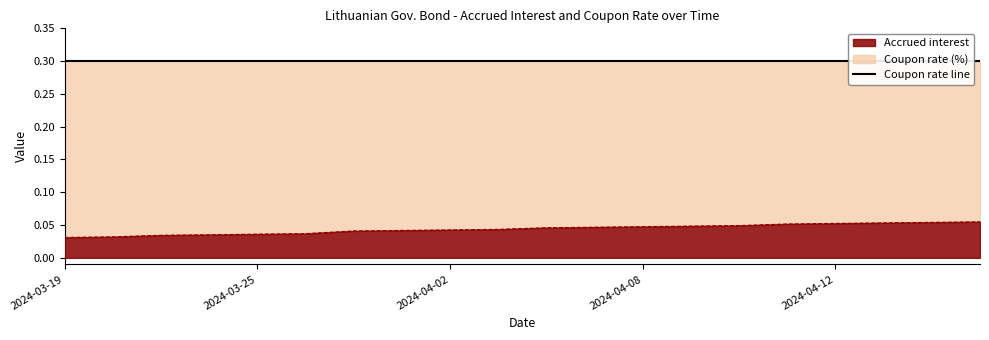

What is the sum of the values at 2024-04-04 and 2024-04-05?

0.1